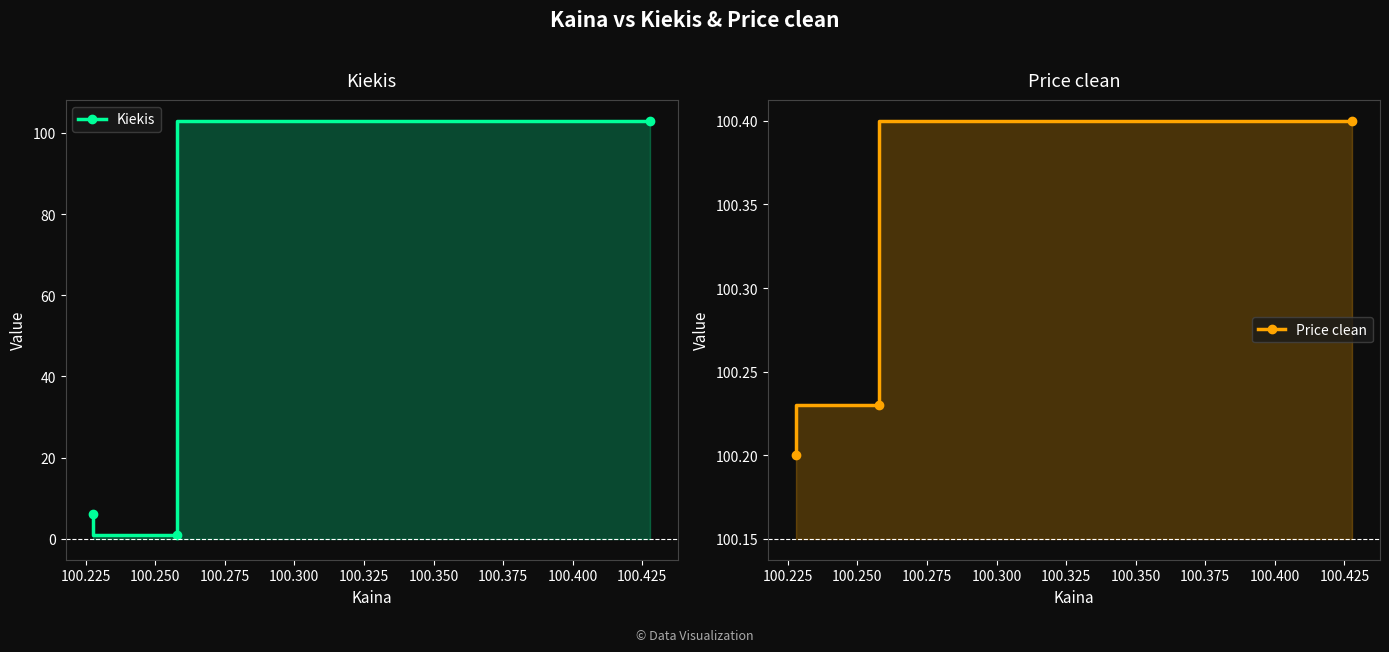

Does the chart display data point markers on the line(s)?

Yes